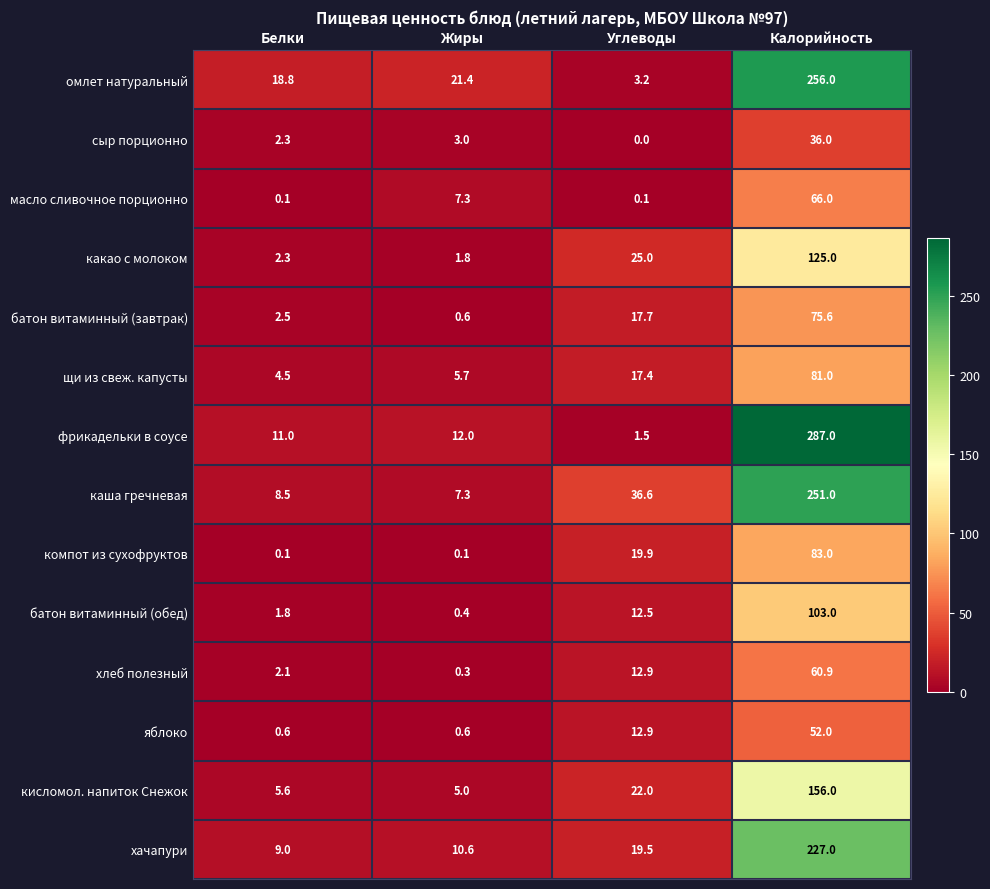

Which series has the largest range (max minus min)?

фрикадельки в соусе